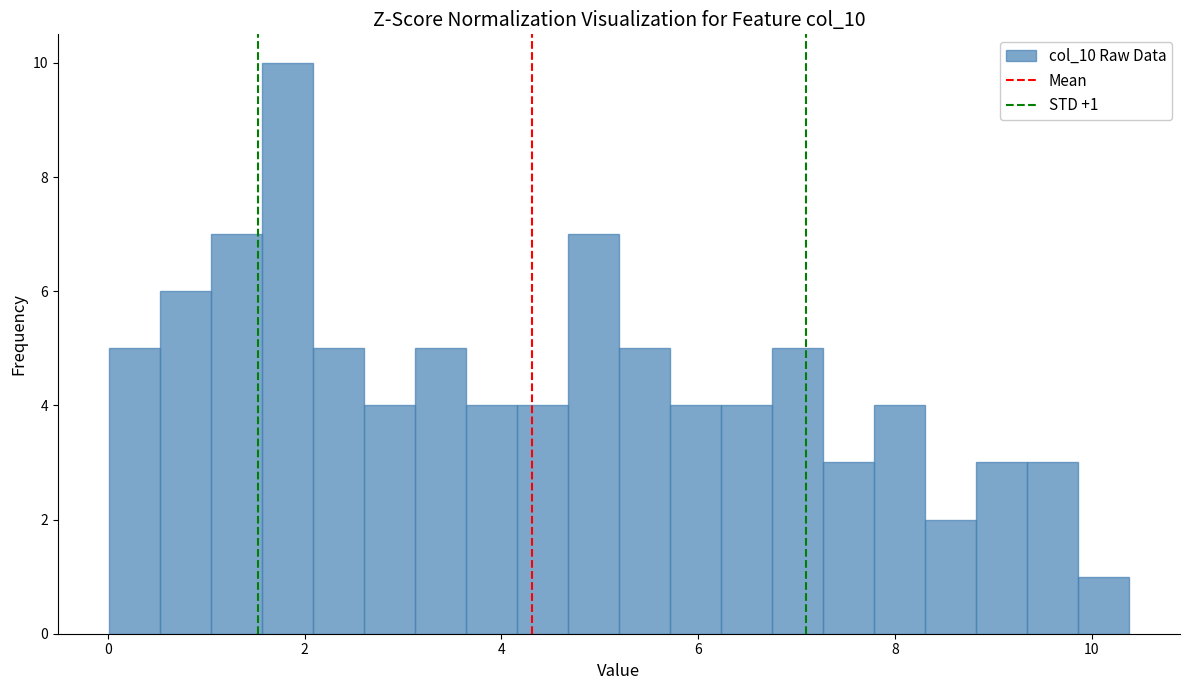

Around what value on the x-axis is the tallest bar? Give the approximate position of its centre, as read against the axis.

1.8